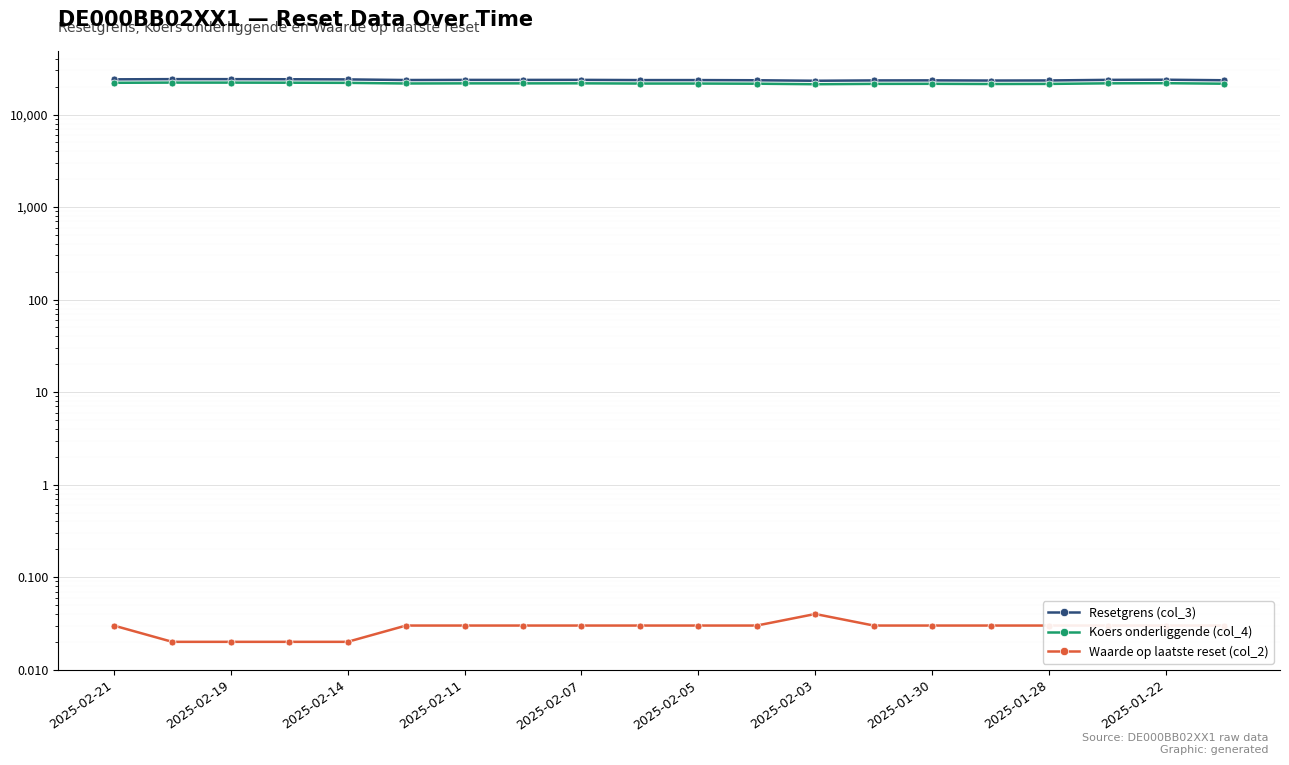

At which category is the sum across all series the highest?

2025-02-19